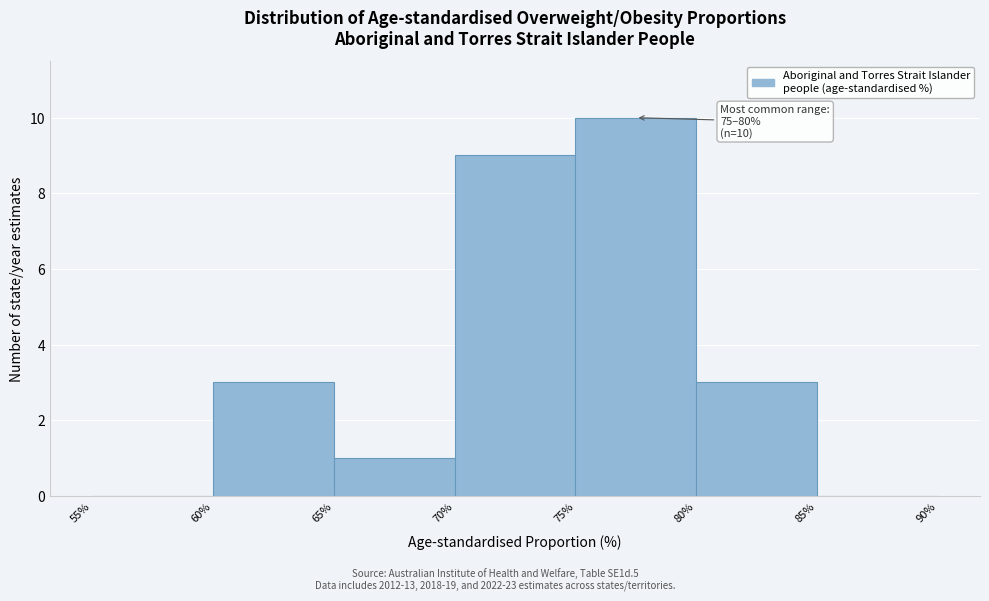

Over which range of the x-axis is the bar tallest?

75% to 80%